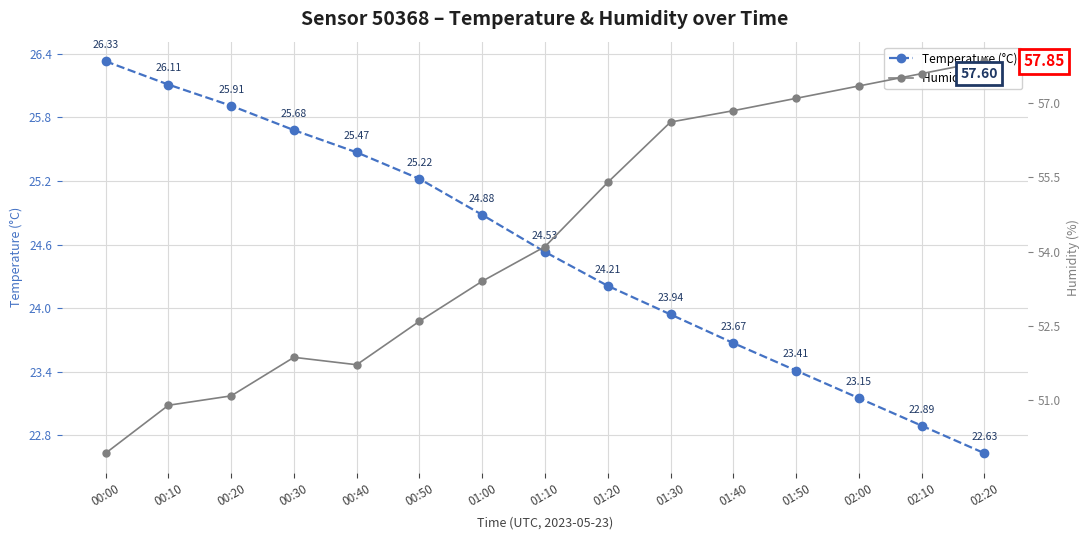

How many series are shown in this chart?

2